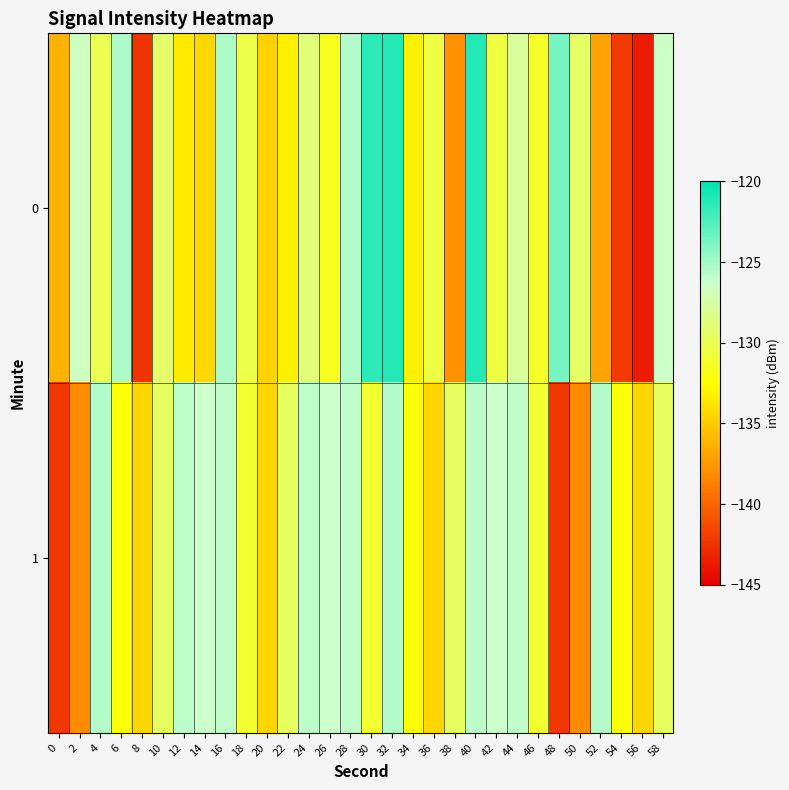

Which series has the largest total across all categories?

1